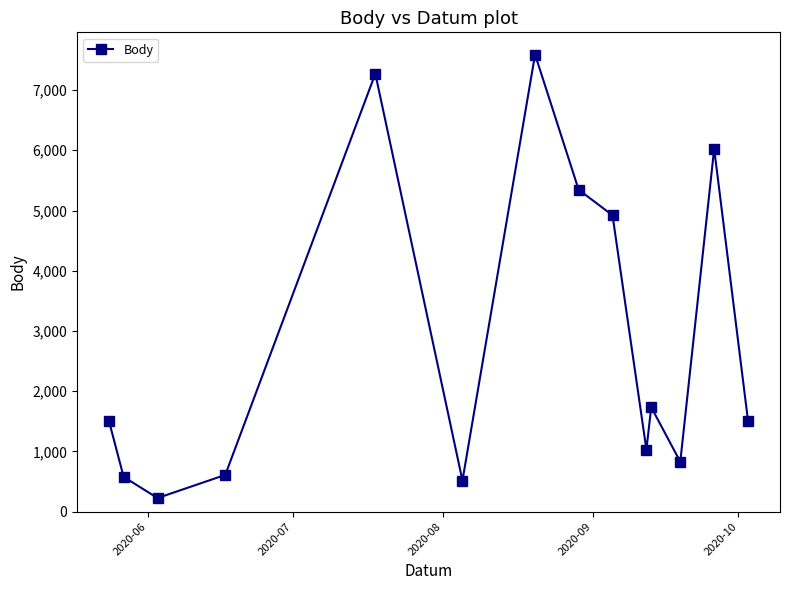

What is the maximum value shown in the chart?

7590